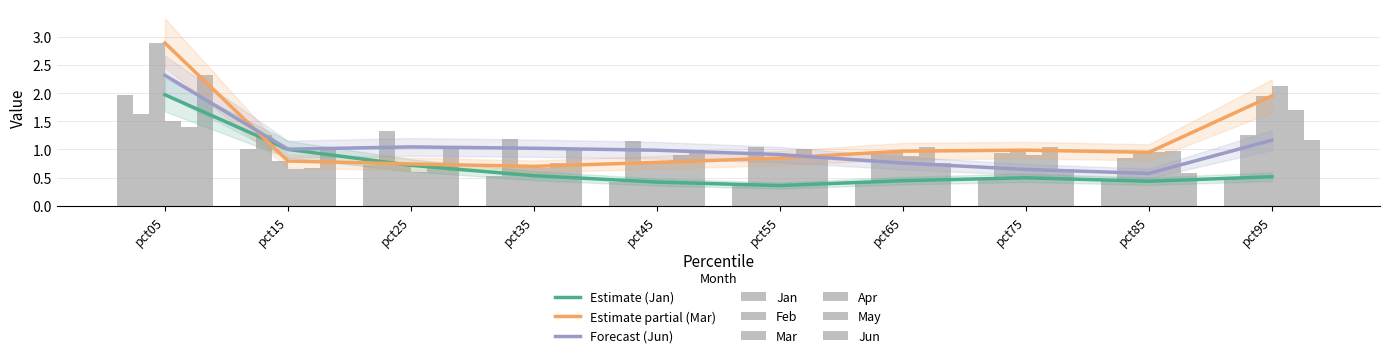

What are all the series names shown in the legend?

Jan, Feb, Mar, Apr, May, Jun